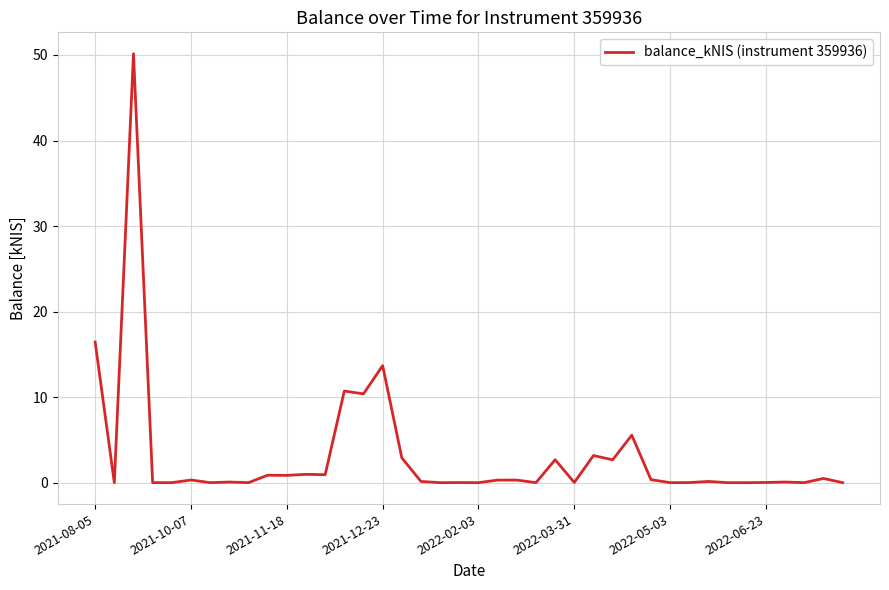

What is the difference between the maximum and minimum values?

50.1